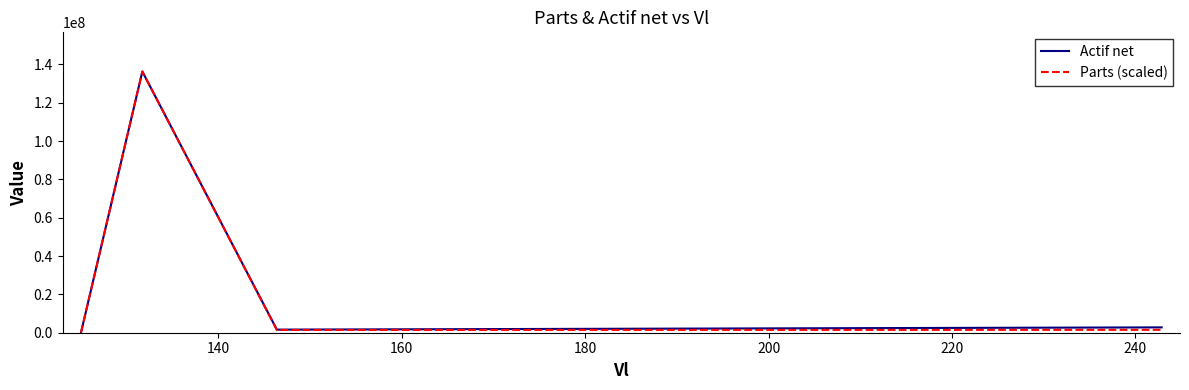

What is the highest value of the Actif net series?

136252274.6